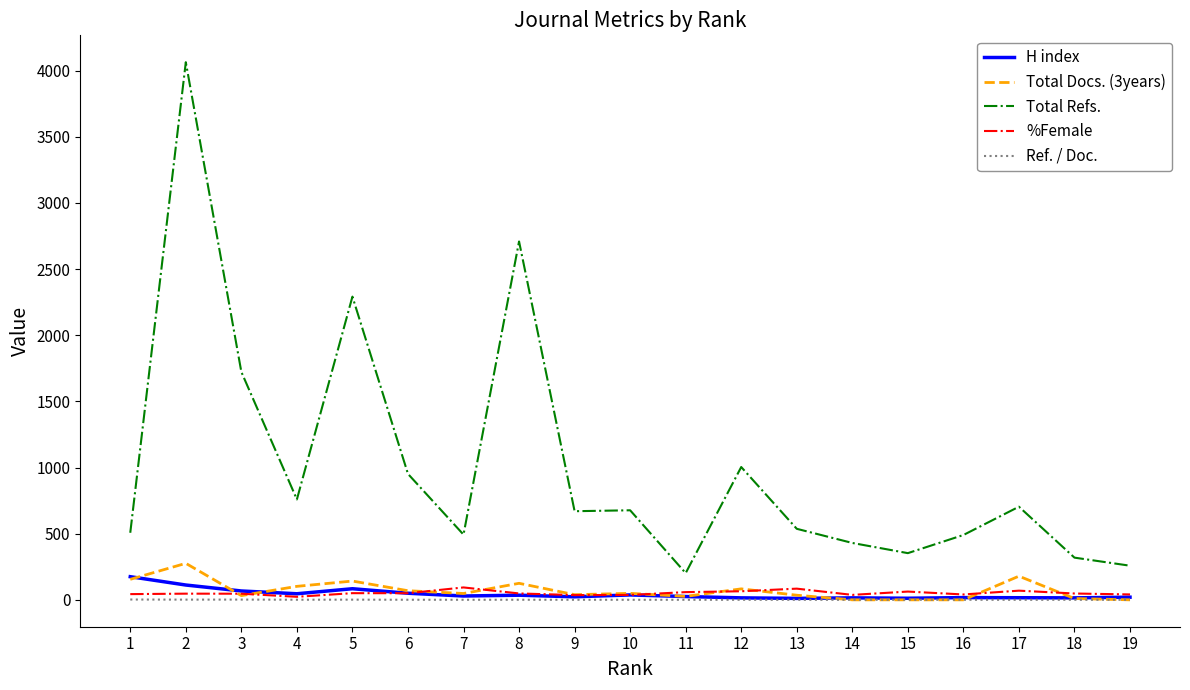

Is the value of Total Refs. at 14 greater than the value of Ref. / Doc. at 12?

Yes